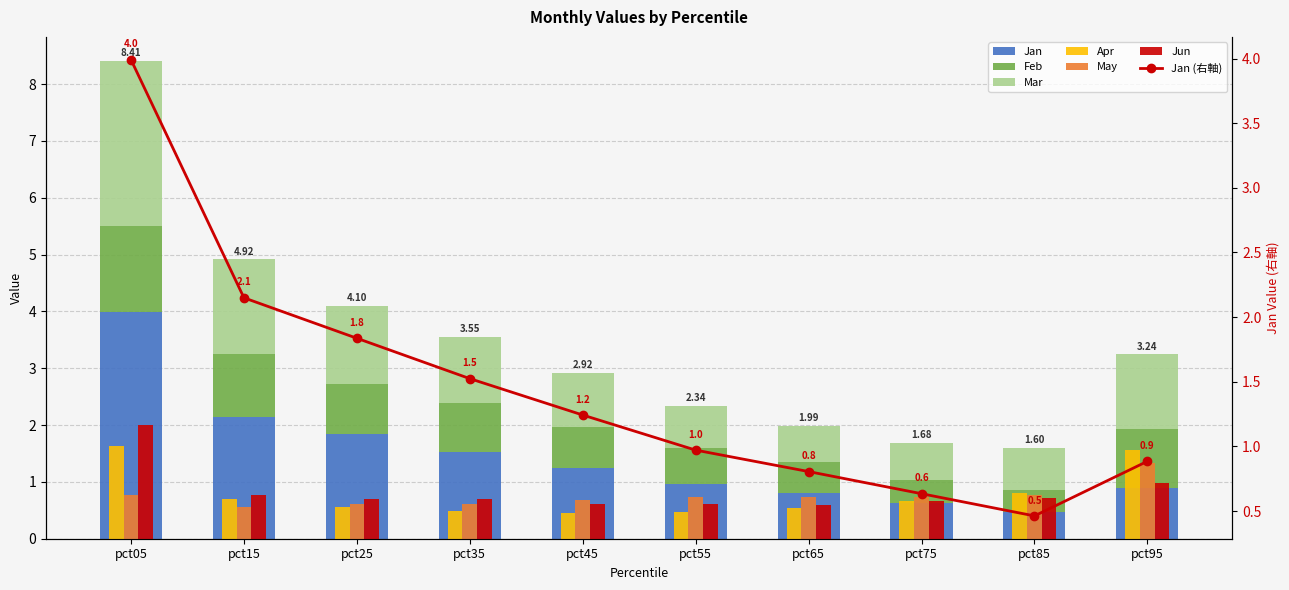

How many bars are there in each group?

6